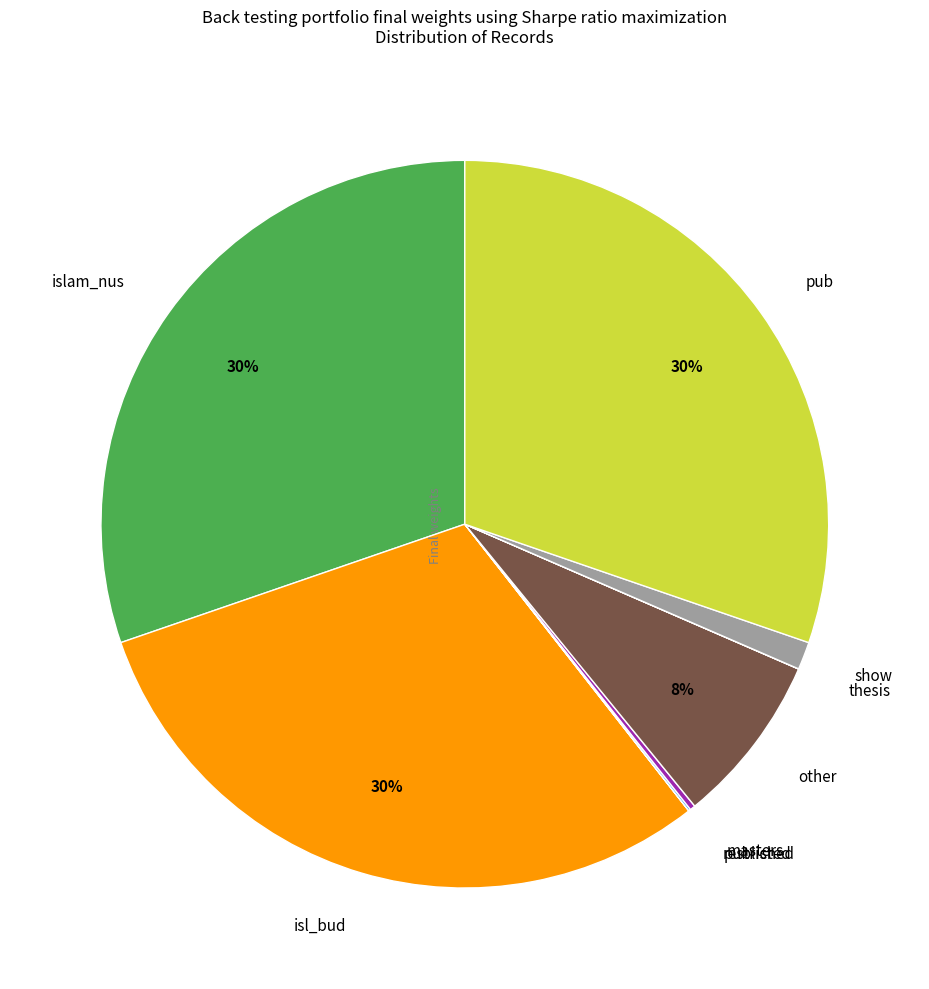

Which has a higher value, other or islam_nus?

islam_nus